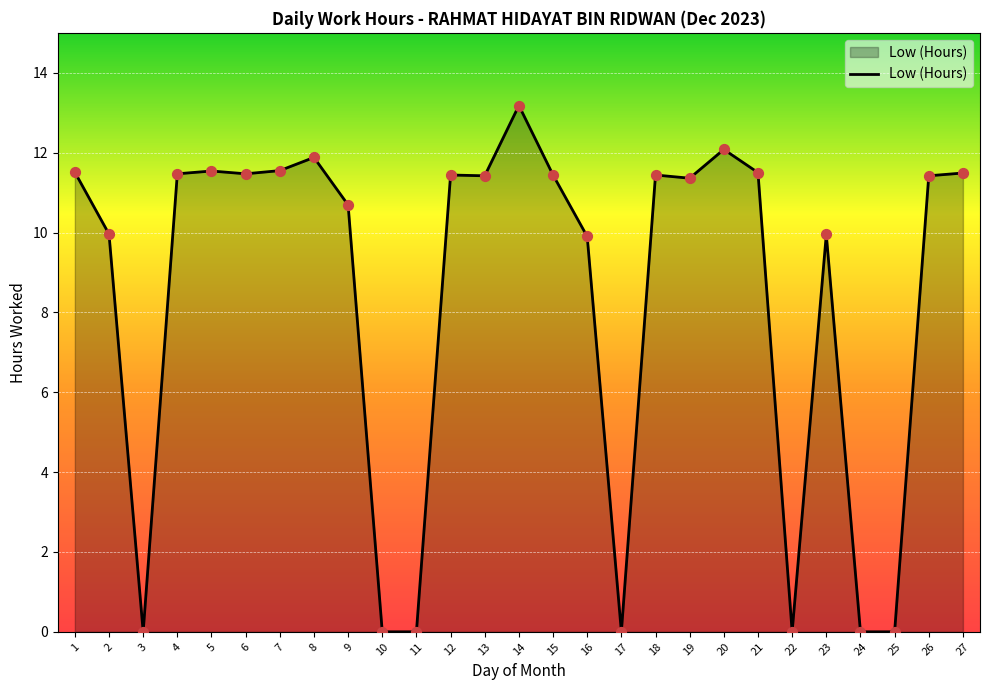

What is the ratio of the value at 2 to the value at 27?

0.9